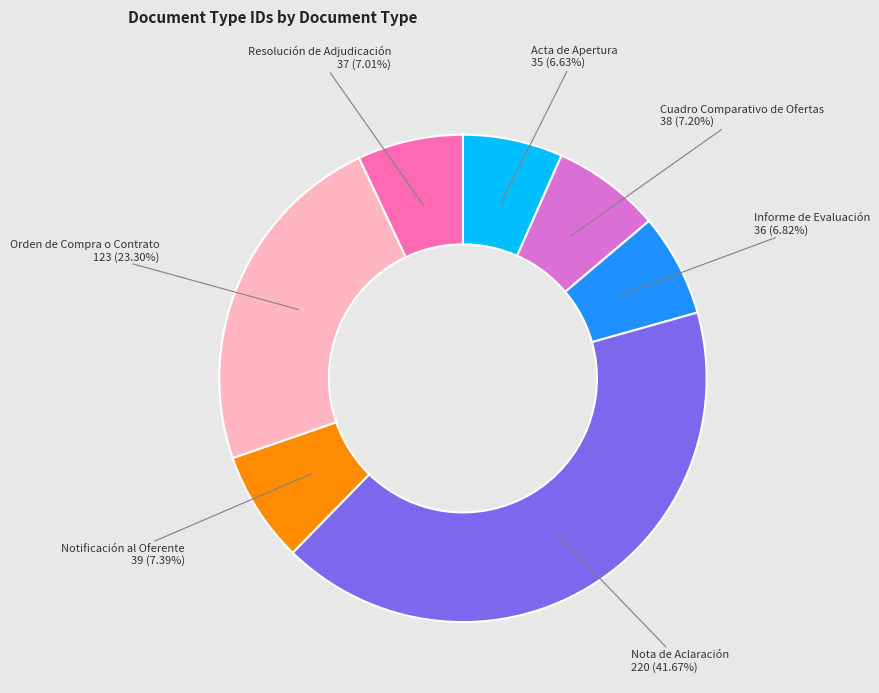

Does any single category account for the majority?

No